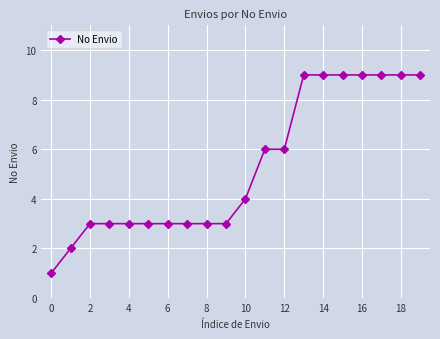

What is the value of the 7th point from the left?

3